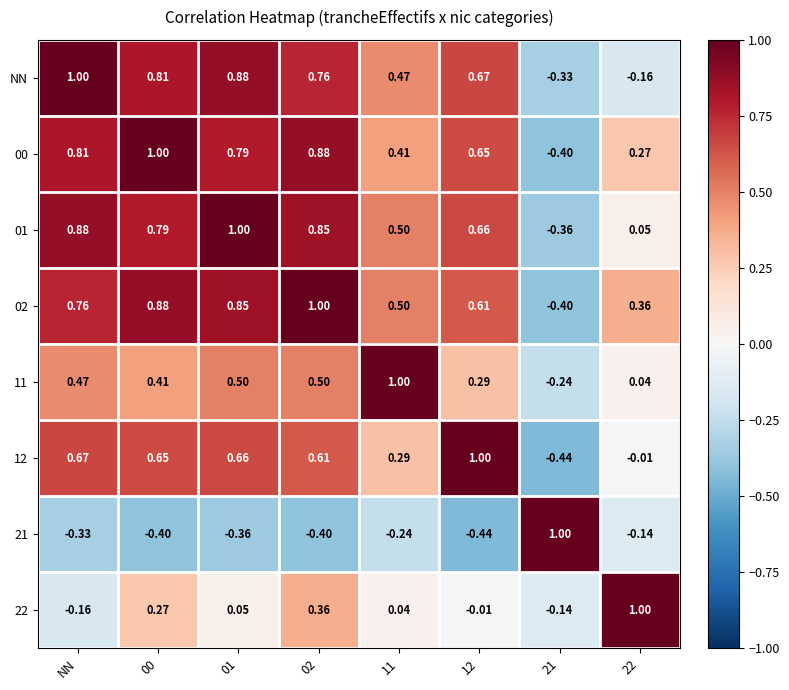

How many categories are shown in the chart?

8